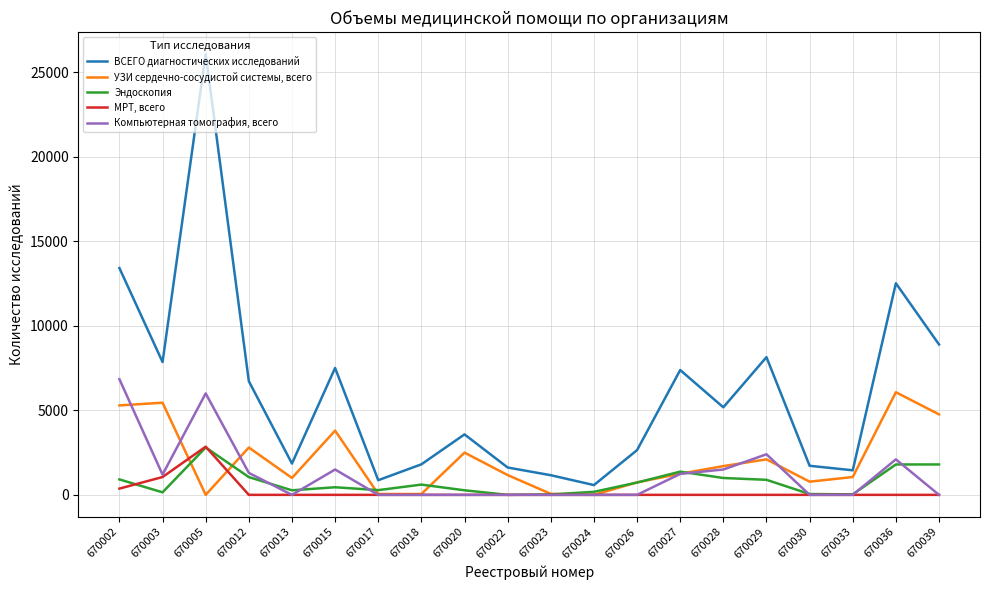

In Эндоскопия, how many points are lower than both neighbors (excluding endpoints)?

5